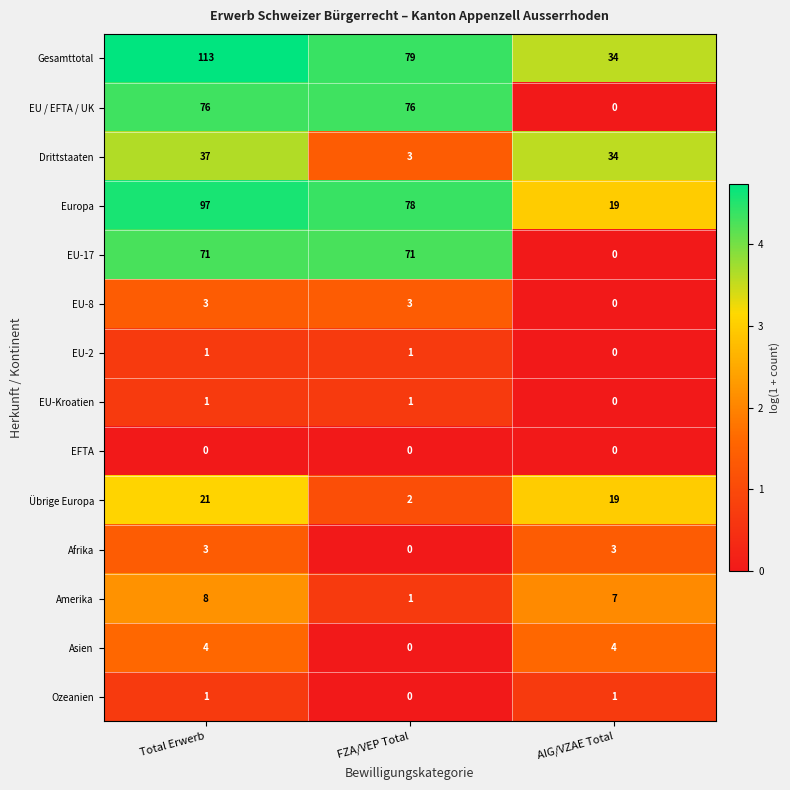

How many values in the EU / EFTA / UK series are below 76?

1